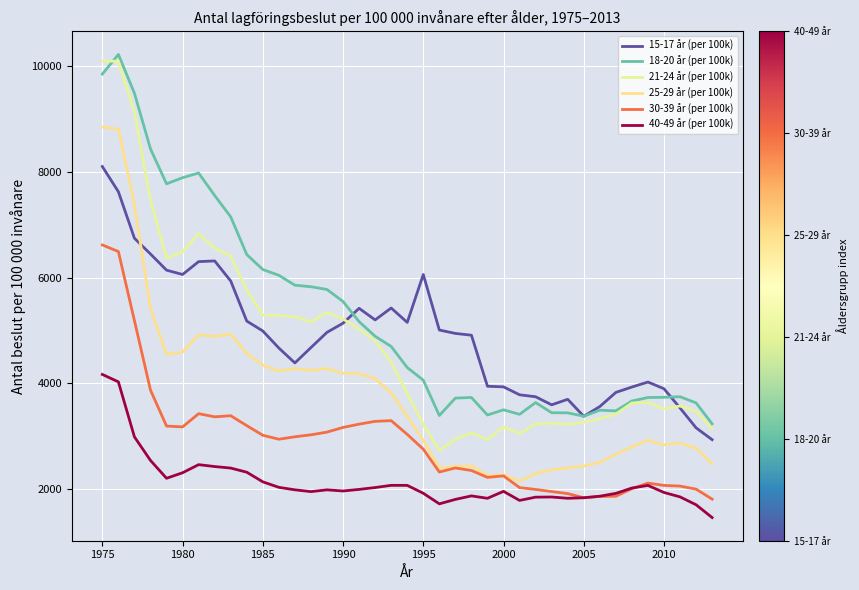

What is the value of the 30-39 år (per 100k) point at the 25th from the left?

2221.2